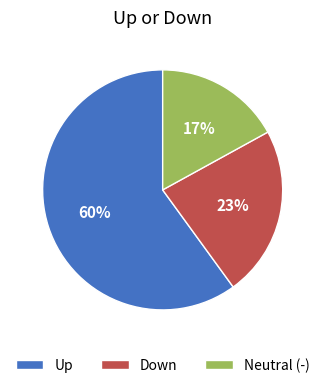

Count the number of slices in the pie.

3